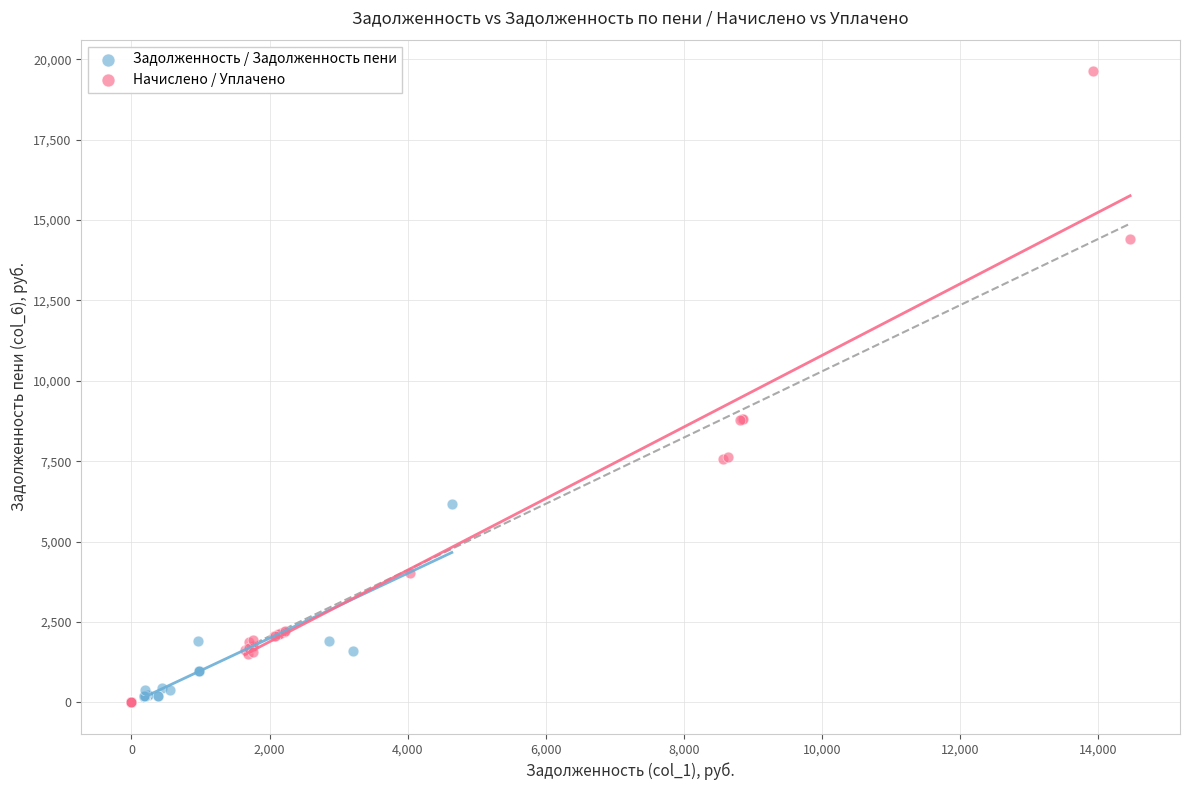

Which series has the largest Y range (max minus min)?

Начислено / Уплачено